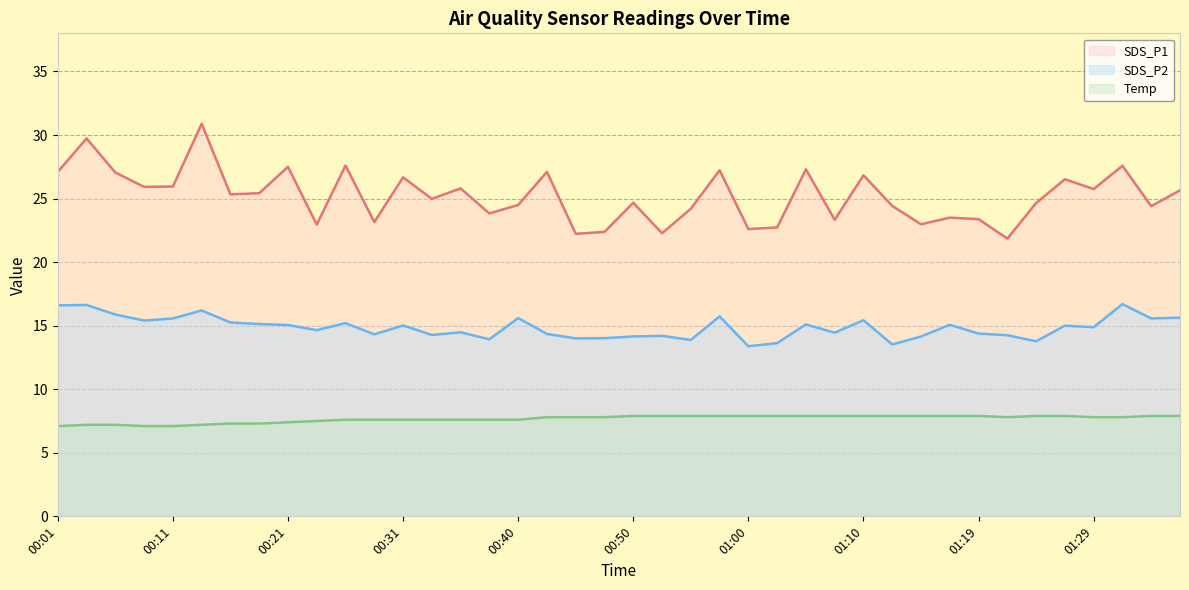

What is the minimum value shown in the chart?

7.1